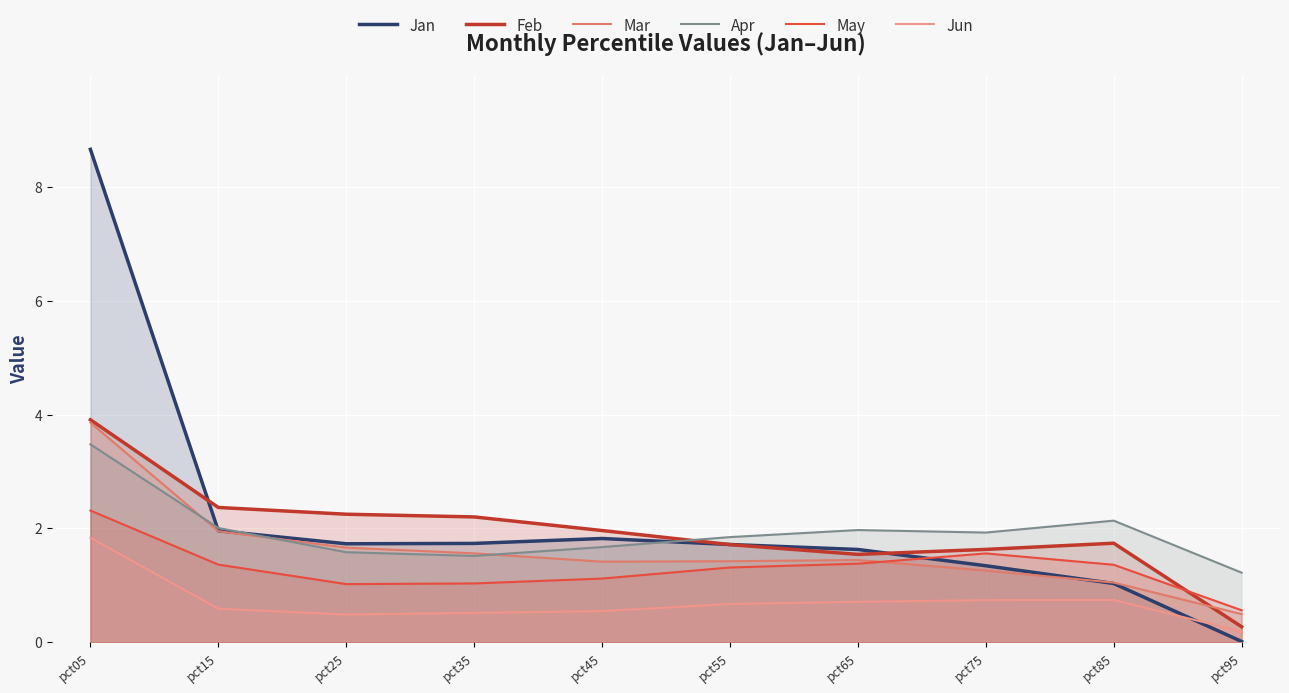

At which category is the sum across all series the highest?

pct05